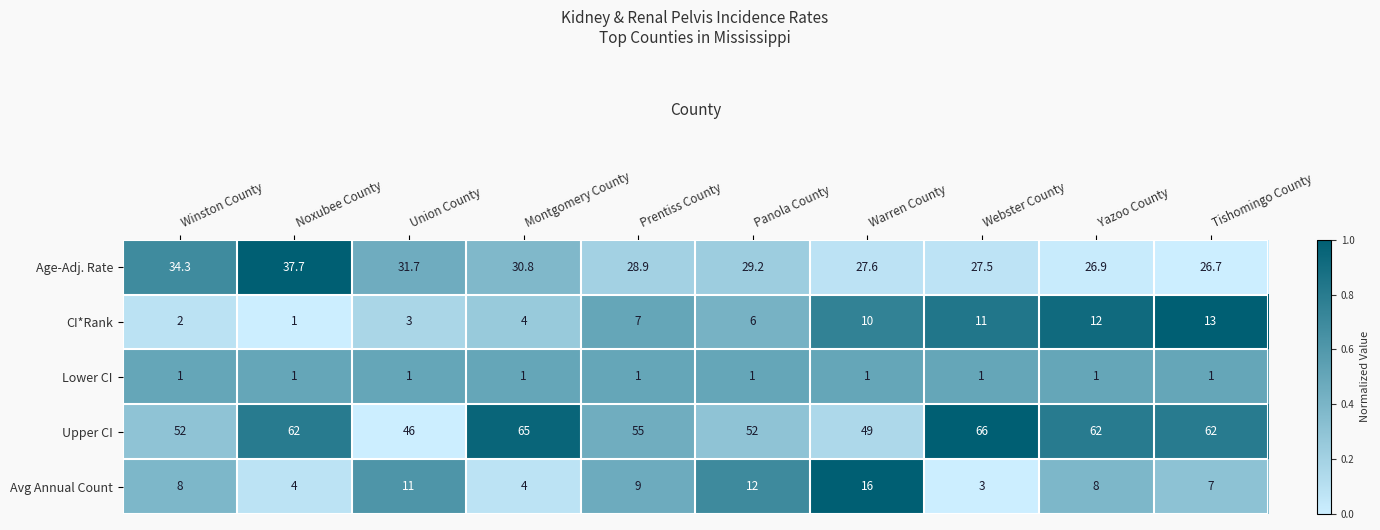

What is the maximum value shown in the chart?

66.0